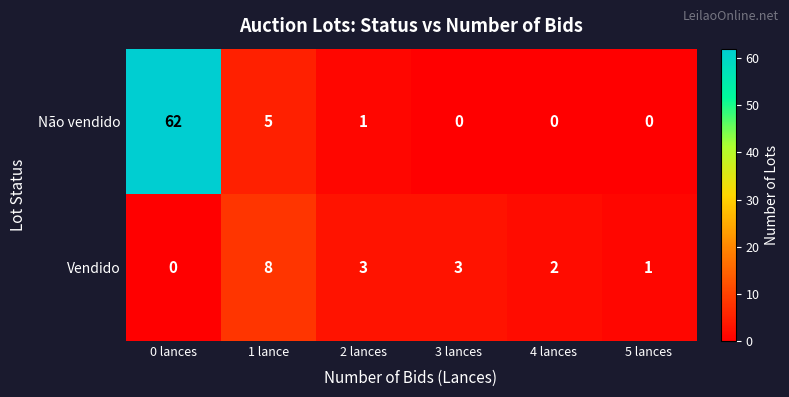

How many data points does each series have?

6